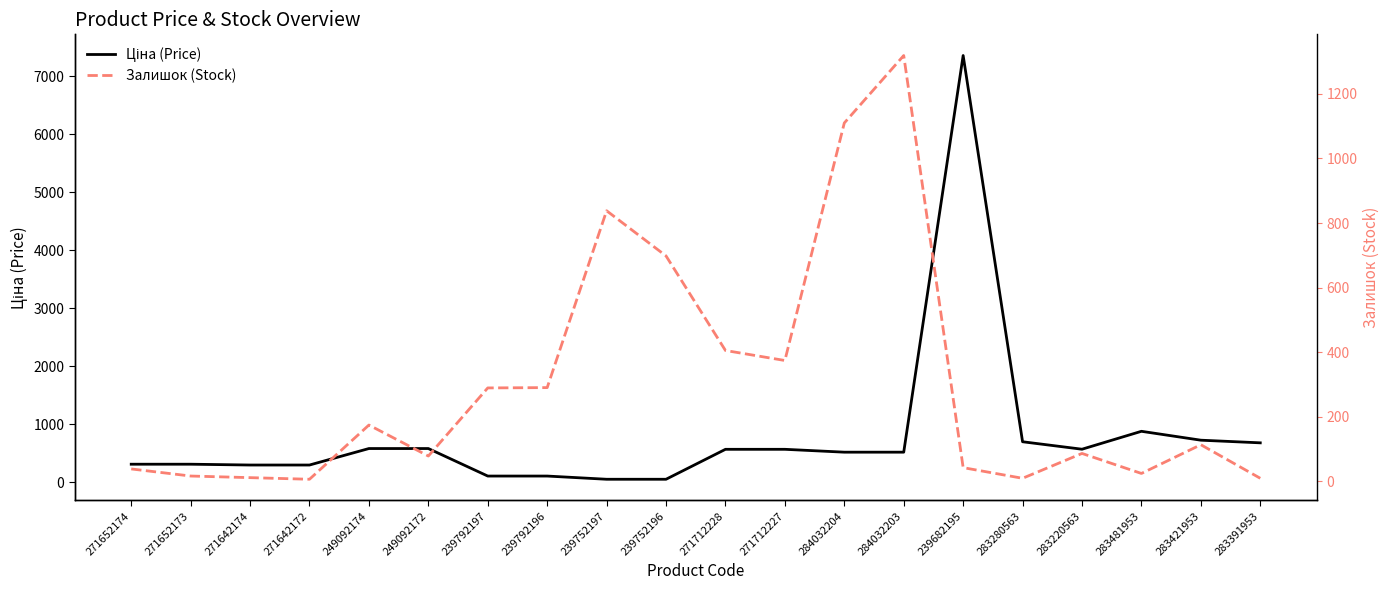

List the series in order of their overall mean, highest first.

Ціна (Price), Залишок (Stock)